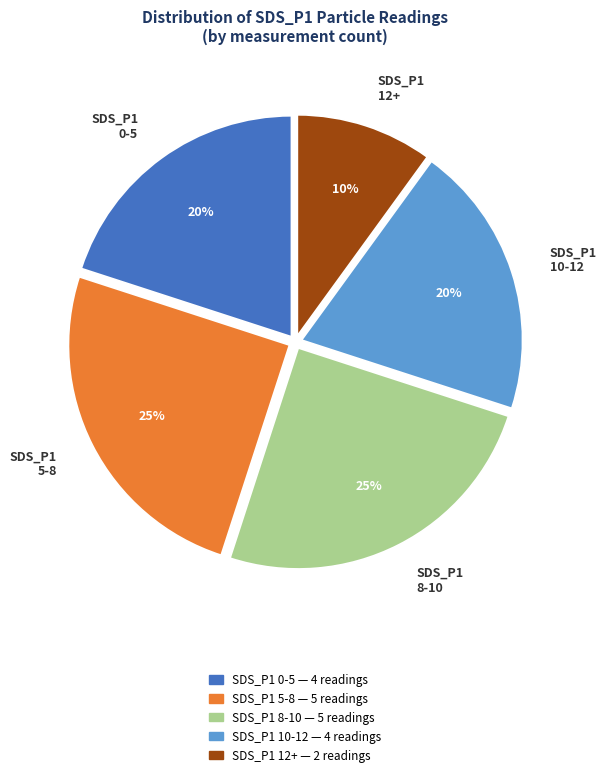

To the nearest percent, what is the difference between the SDS_P1 0-5 and SDS_P1 5-8 slice percentages?

5%